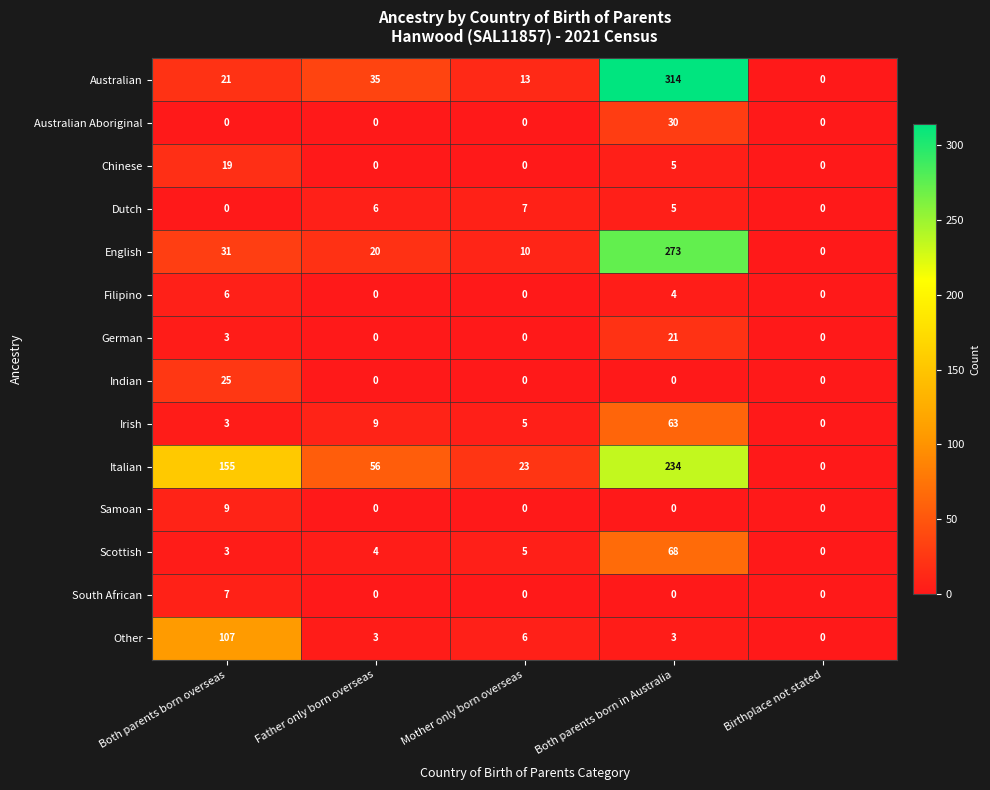

At which label does Other reach its peak?

Both parents born overseas